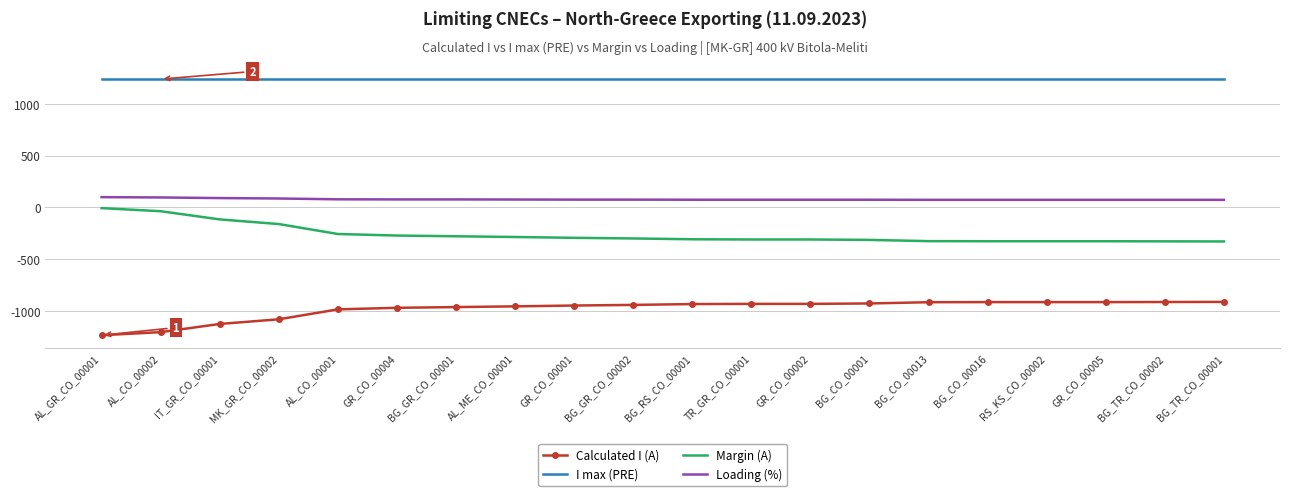

The value of Calculated I (A) at MK_GR_CO_00002 is -268. True or false?

False